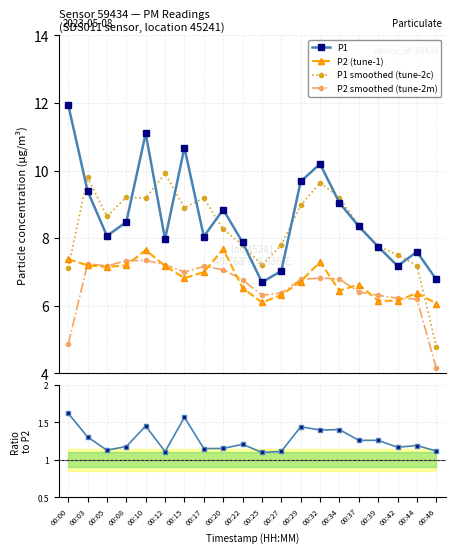

What is the difference between the P2 (tune-1) values at 00:12 and 00:46?

1.1